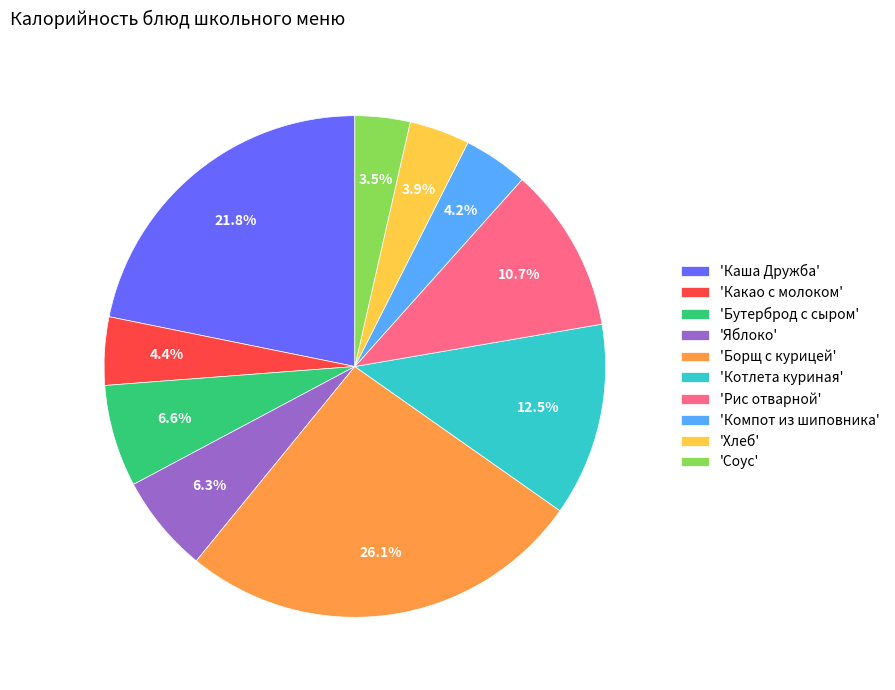

Which category has the biggest portion of the pie?

'Борщ с курицей'